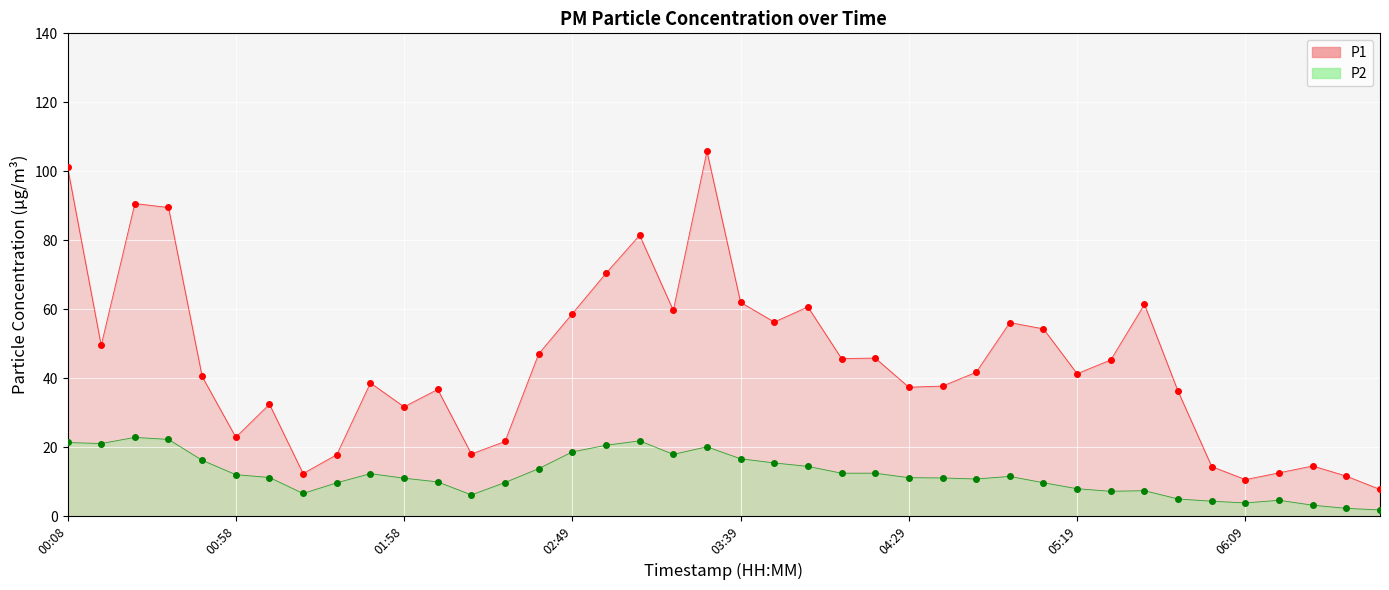

Rank the series by their maximum value, from lowest to highest.

P2, P1